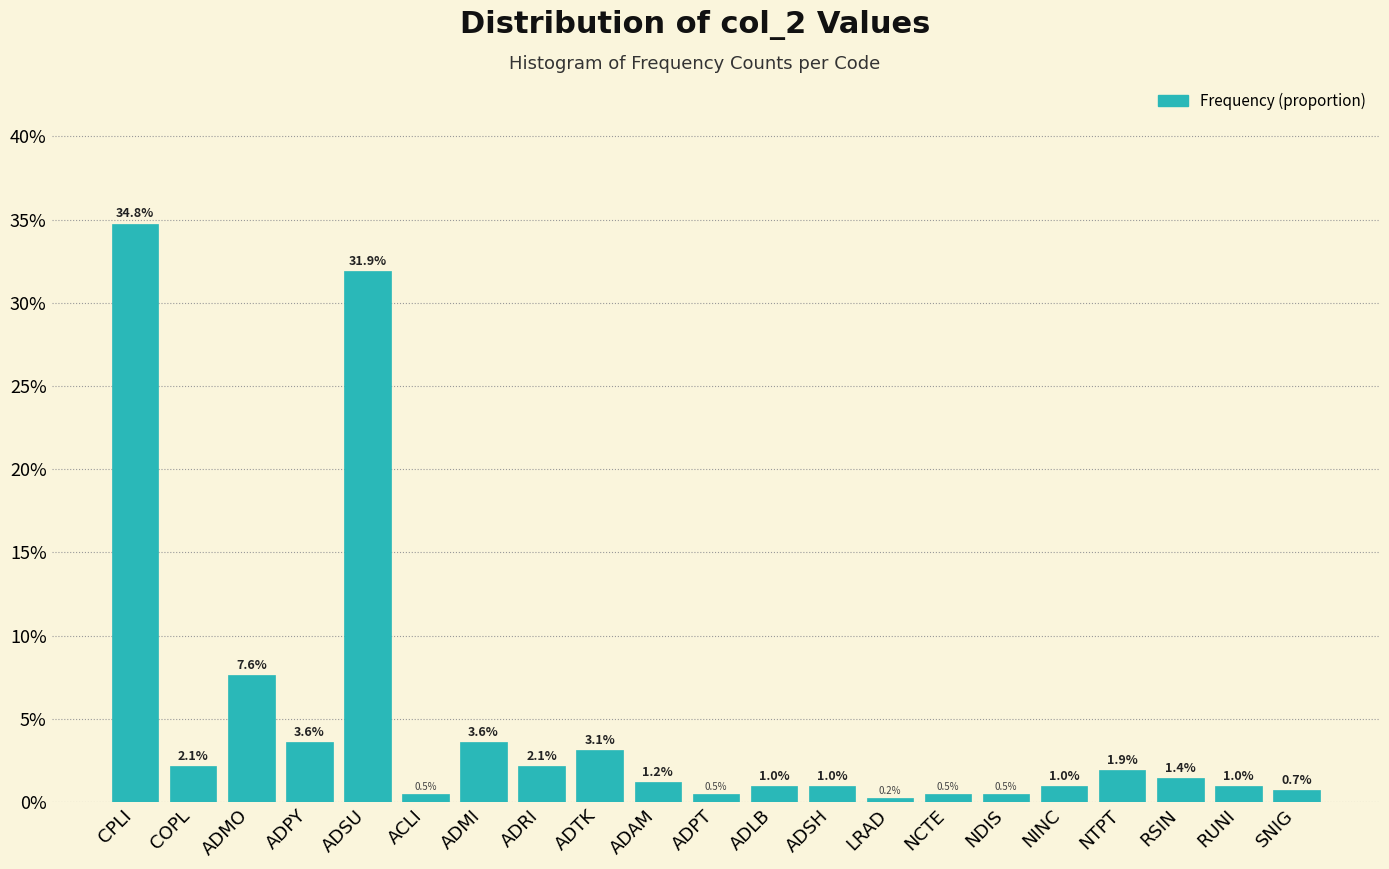

Does the chart contain any negative values?

No